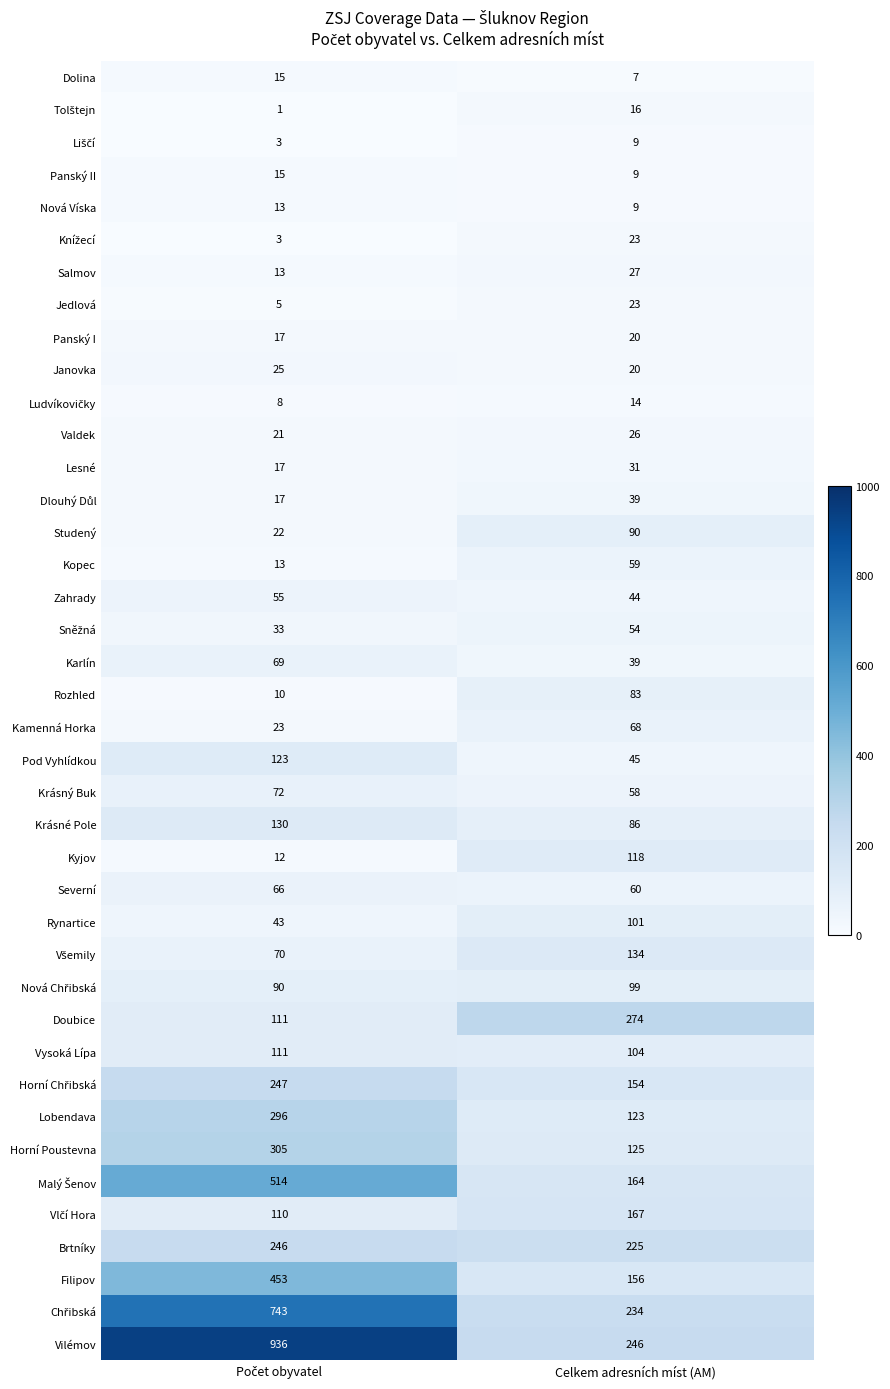

What is the difference between the maximum and minimum values in the Vilémov series?

690